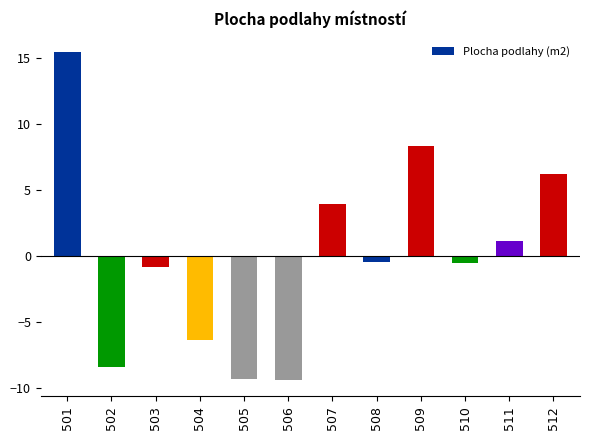

What is the approximate value at 511?

1.2